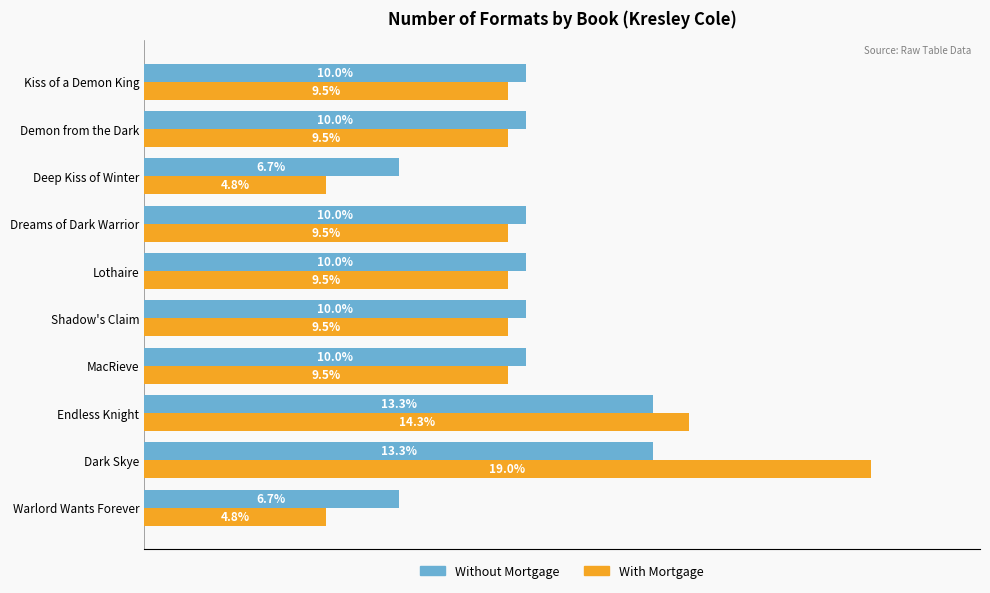

Which series has the largest range (max minus min)?

With Mortgage